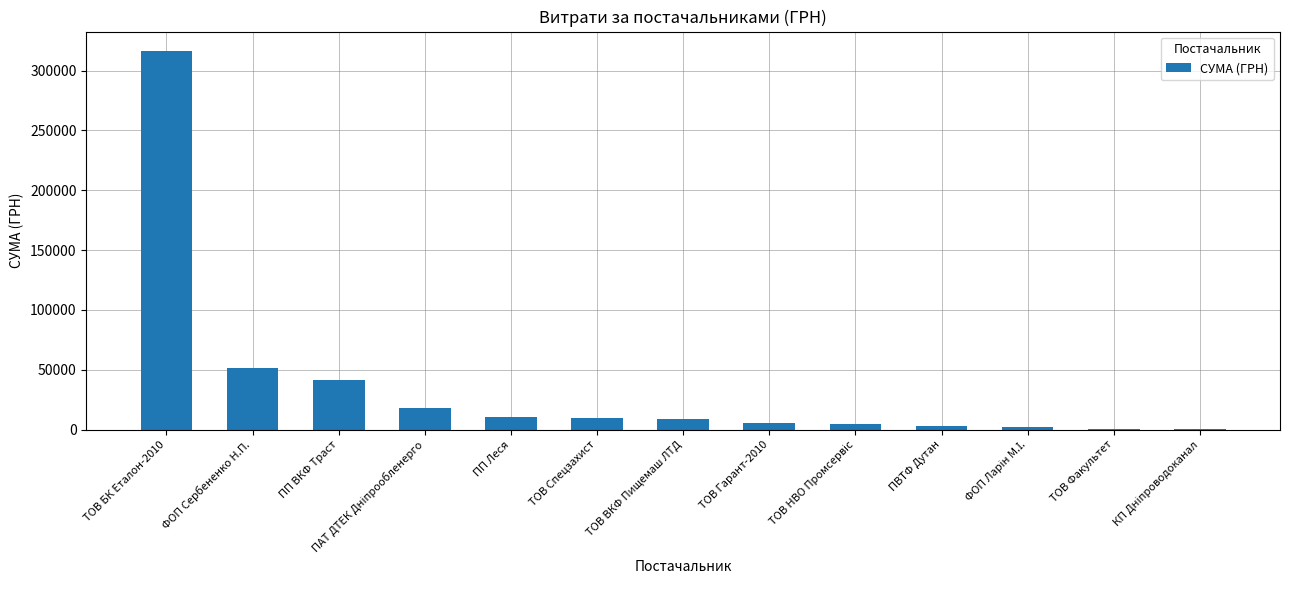

Where is the data nearest to the value 158649?

ФОП Сербененко Н.П.